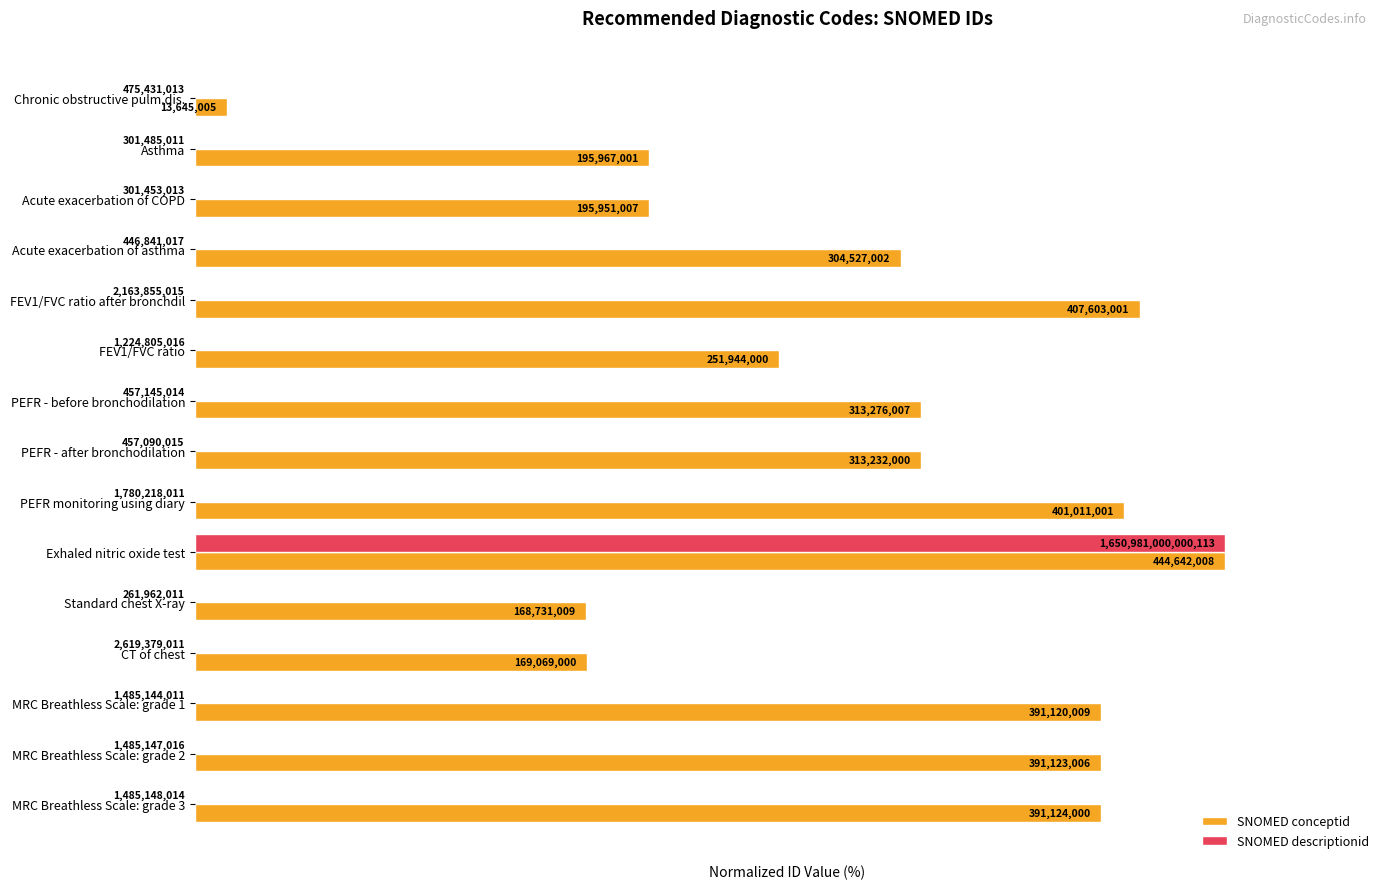

What are all the series names shown in the legend?

SNOMED conceptid, SNOMED descriptionid